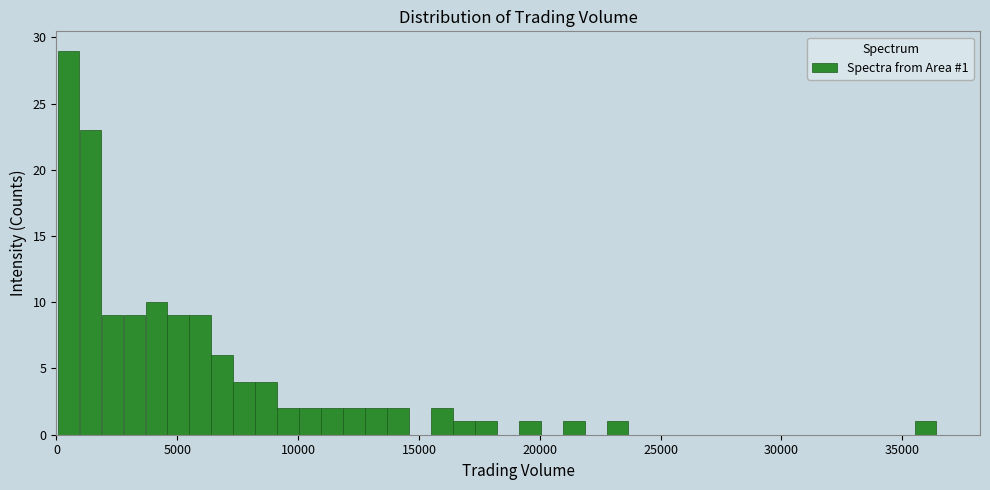

Around what value on the x-axis is the tallest bar? Give the approximate position of its centre, as read against the axis.

500